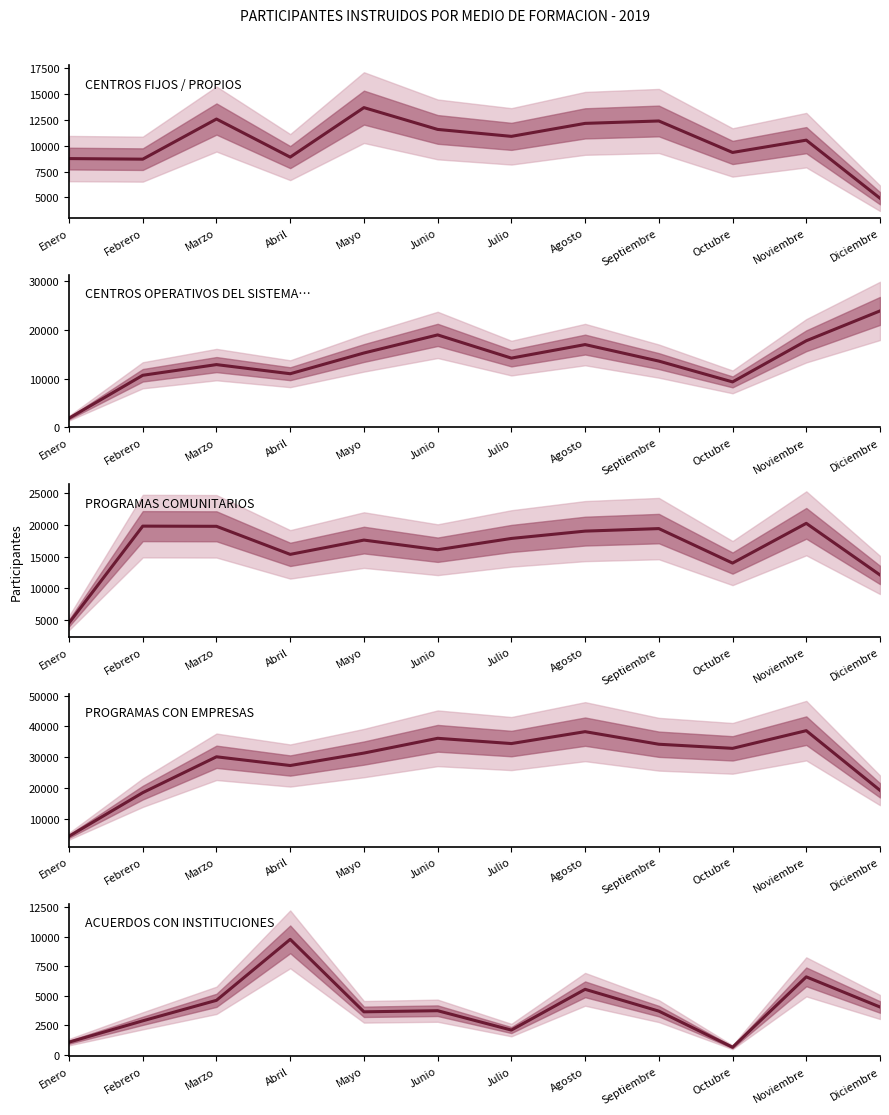

Between which two adjacent categories do CENTROS FIJOS / PROPIOS and PROGRAMAS COMUNITARIOS first intersect?

Enero and Febrero